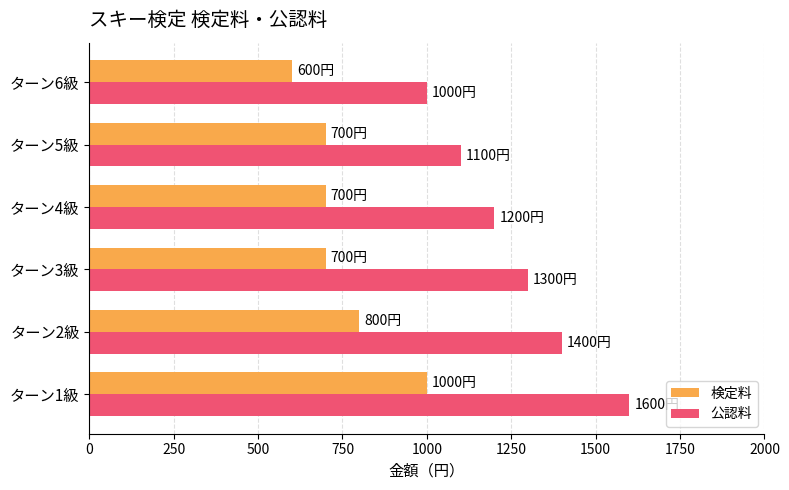

Is the value of 公認料 at ターン6級 greater than the value of 検定料 at ターン3級?

Yes